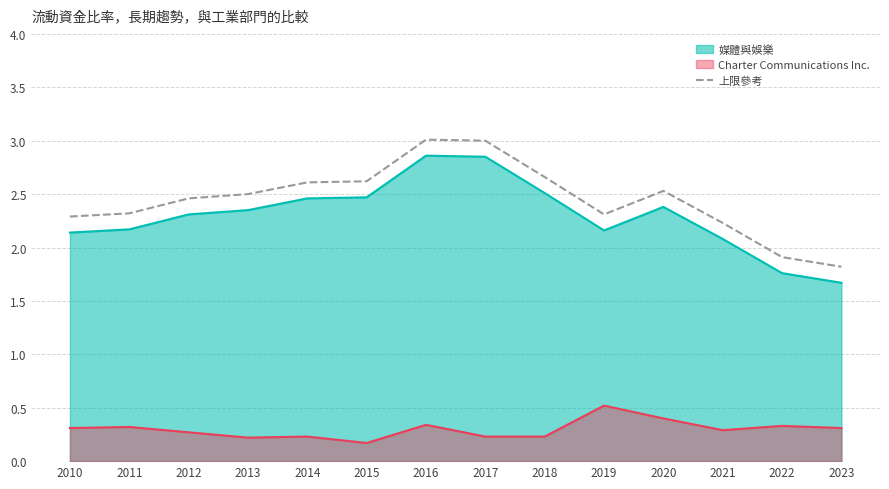

At which category does the chart reach its minimum across all series?

2015